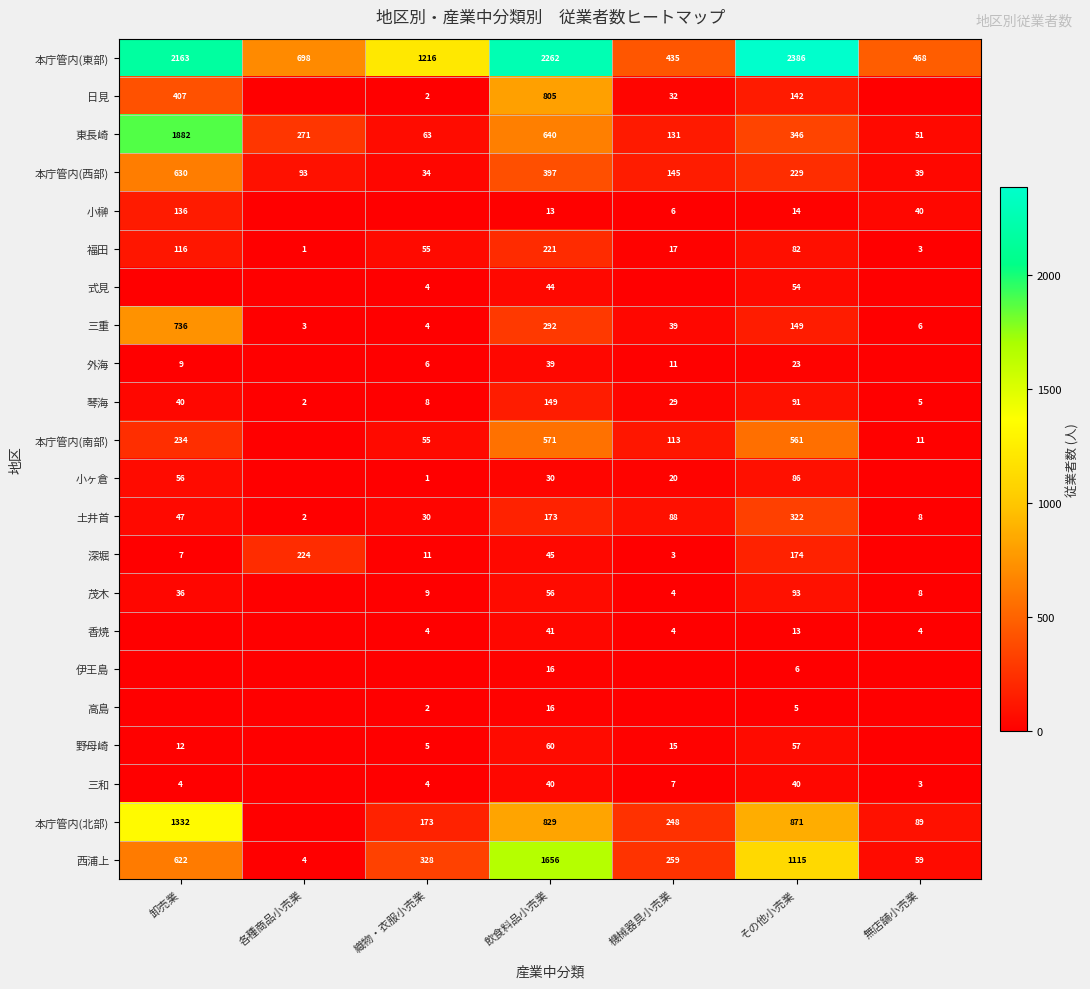

Between 各種商品小売業 and 無店舗小売業, which is larger?

各種商品小売業